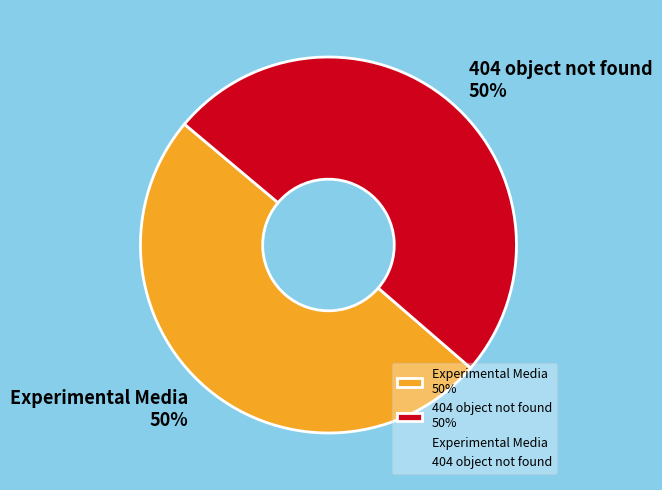

Is it true that 404 object not found is 50% of the pie?

True